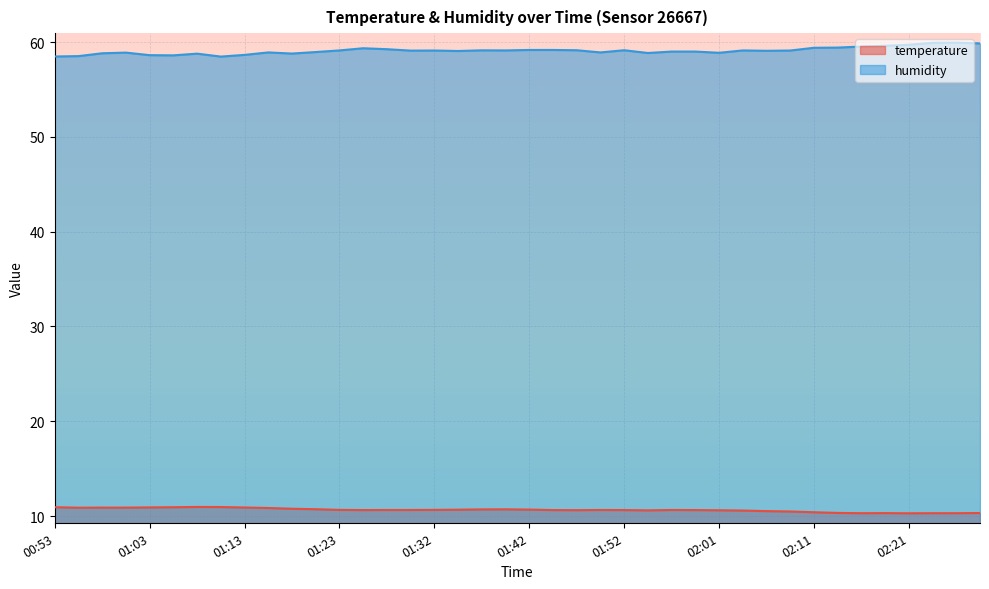

What is the total value across all series at 01:49?

69.5